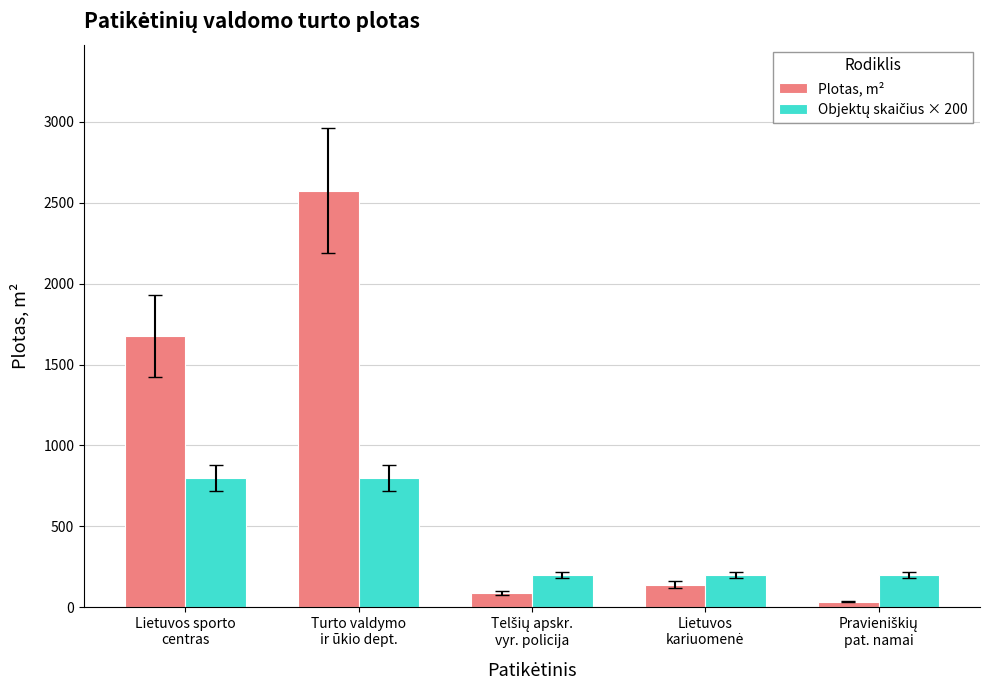

What is the difference between the highest and lowest values at Lietuvos sporto
centras?

876.8